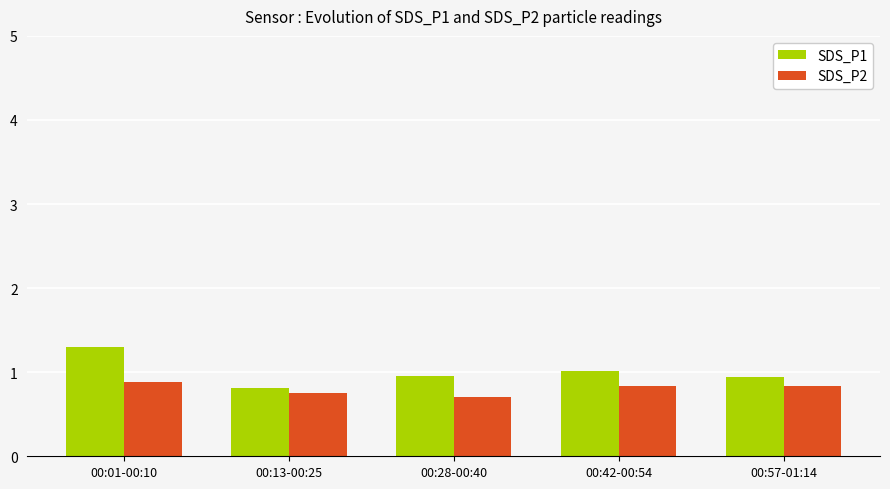

At 00:28-00:40, list the series in order from largest to smallest.

SDS_P1, SDS_P2